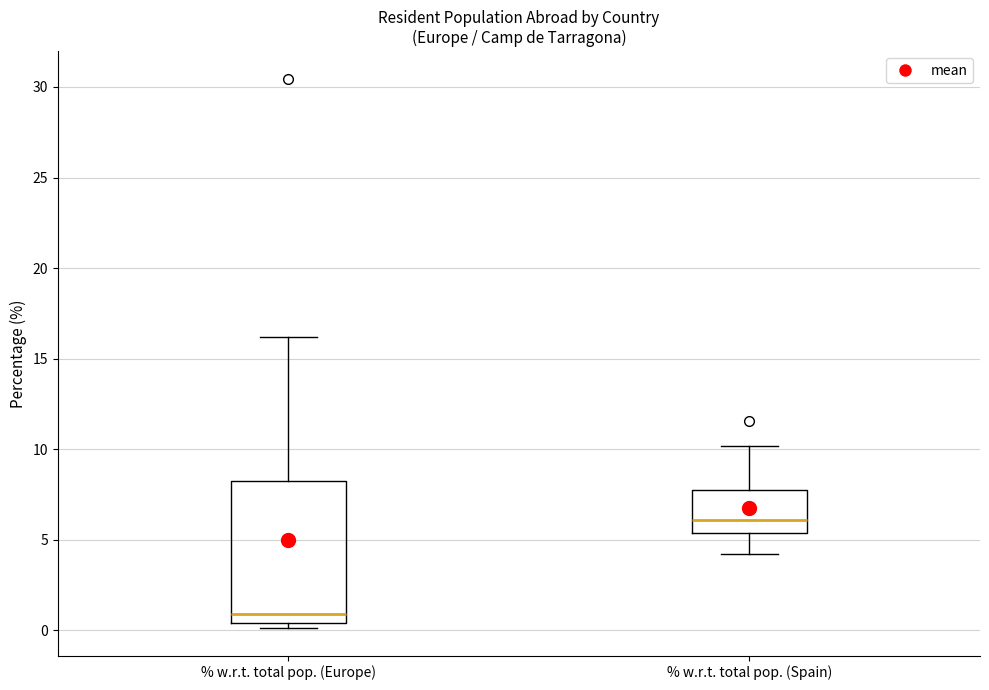

Which box is the tallest, from its lower edge to its upper edge?

% w.r.t. total pop. (Europe)